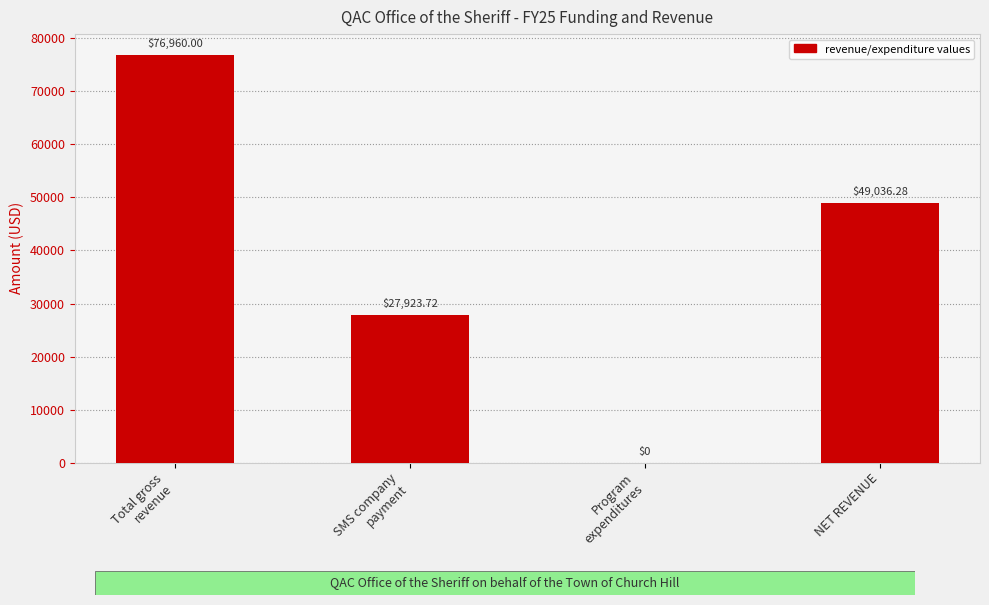

How many values exceed 49036?

2